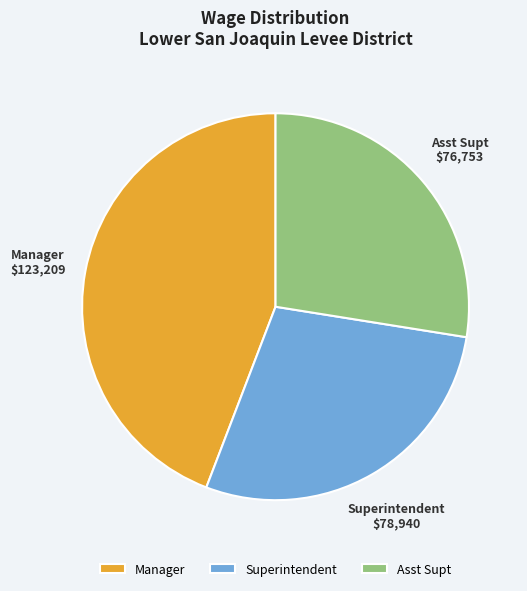

Between Manager and Asst Supt, which is larger?

Manager